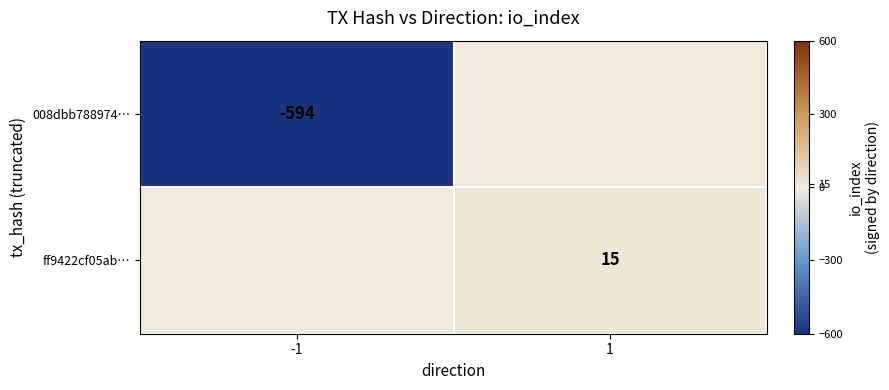

Is the value of ff9422cf05ab… at 1 greater than the value of 008dbb788974… at -1?

Yes